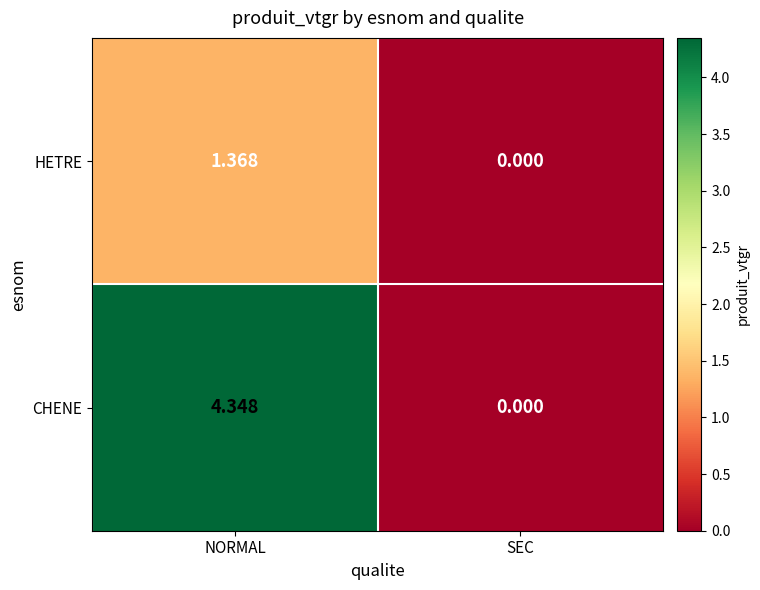

Which series changed the most between NORMAL and SEC?

CHENE